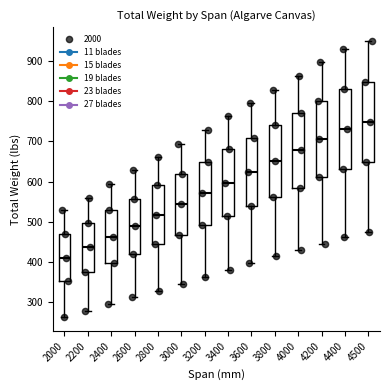

Reading left to right, read every box against the y-axis: the position of its median line, the range the box covers, and the ends of its whiskers. The values are not printed on the chart, so give them approximately, as read against the axis.

2000: median 410, box 350 to 470, whiskers 260 to 530
2200: median 440, box 370 to 500, whiskers 280 to 560
2400: median 460, box 400 to 530, whiskers 300 to 600
2600: median 490, box 420 to 560, whiskers 310 to 630
2800: median 520, box 450 to 590, whiskers 330 to 660
3000: median 540, box 470 to 620, whiskers 350 to 690
3200: median 570, box 490 to 650, whiskers 360 to 730
3400: median 600, box 510 to 680, whiskers 380 to 760
3600: median 620, box 540 to 710, whiskers 400 to 800
3800: median 650, box 560 to 740, whiskers 410 to 830
4000: median 680, box 580 to 770, whiskers 430 to 860
4200: median 710, box 610 to 800, whiskers 450 to 900
4400: median 730, box 630 to 830, whiskers 460 to 930
4500: median 750, box 650 to 850, whiskers 470 to 950